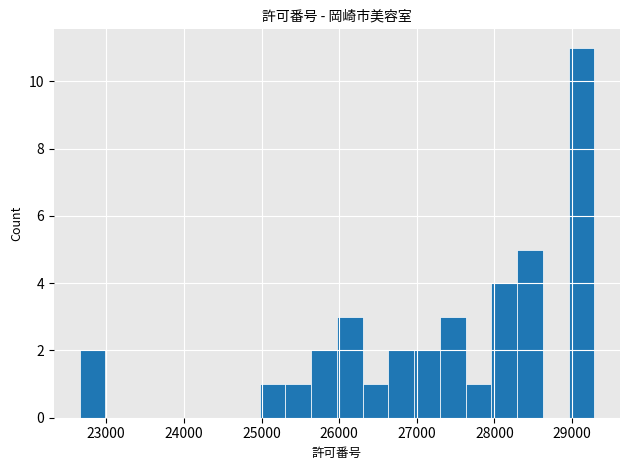

Read against the x-axis, roughly where is the centre of the tallest bar?

29100